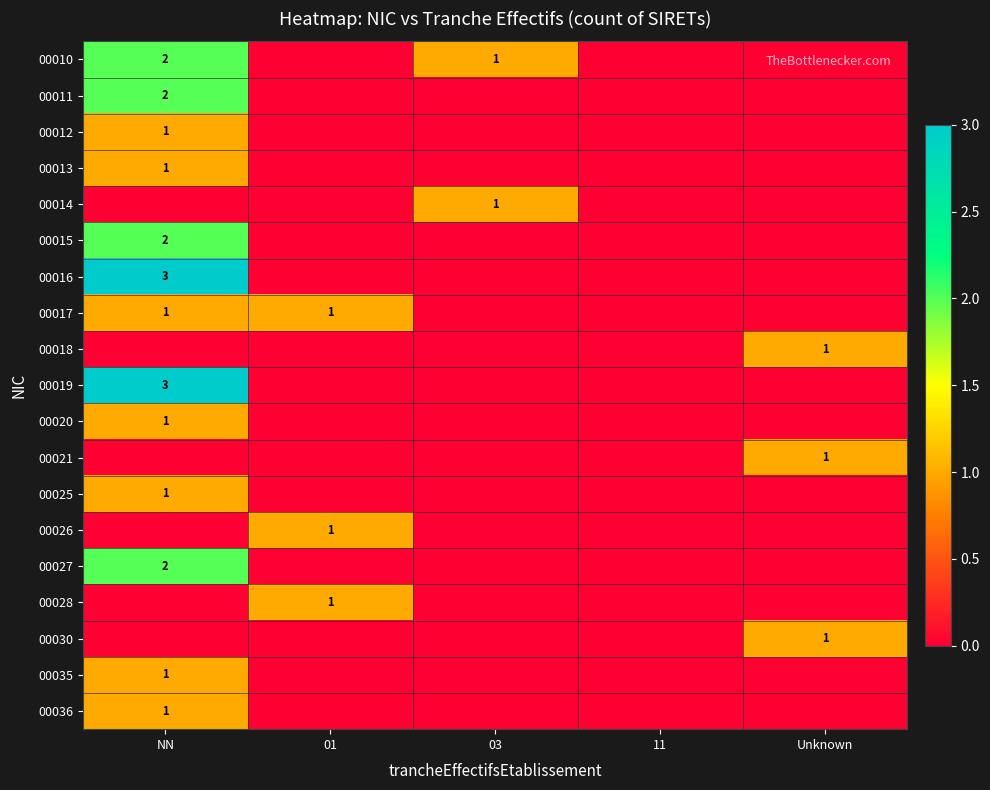

How many categories are shown in the chart?

5